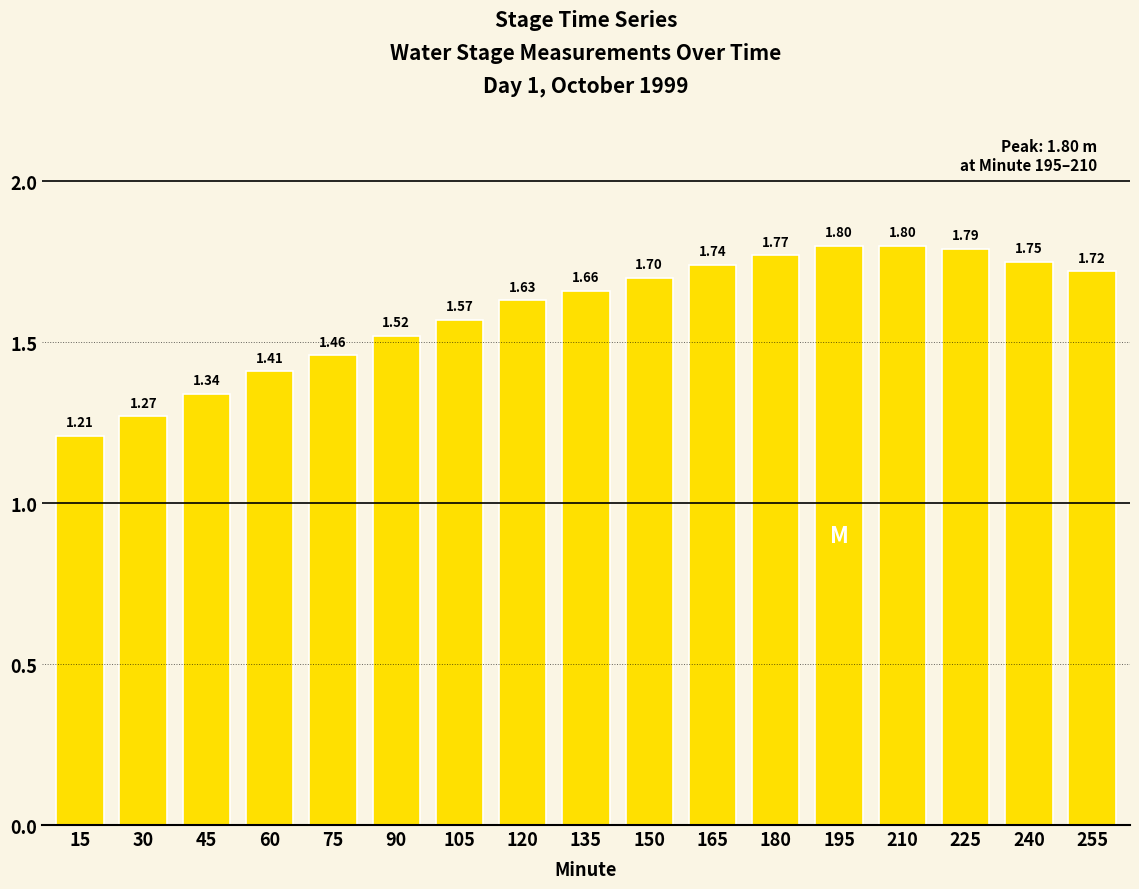

What is the change in value from 60 to 180?

+0.4